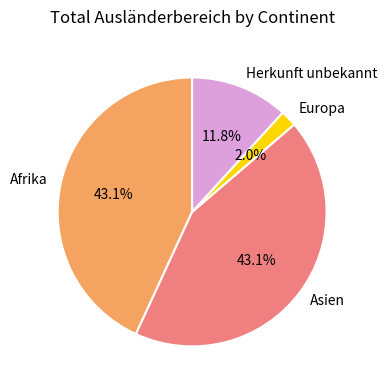

How many segments does this pie chart have?

4